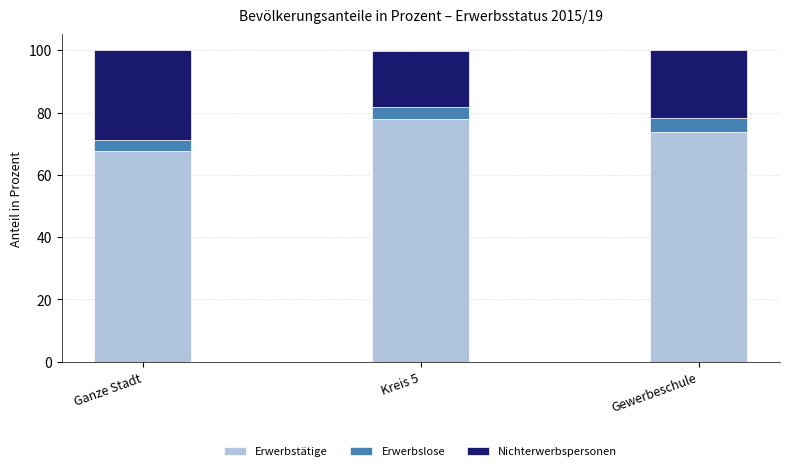

Is it true that Erwerbstätige equals 29.0 at Gewerbeschule?

False